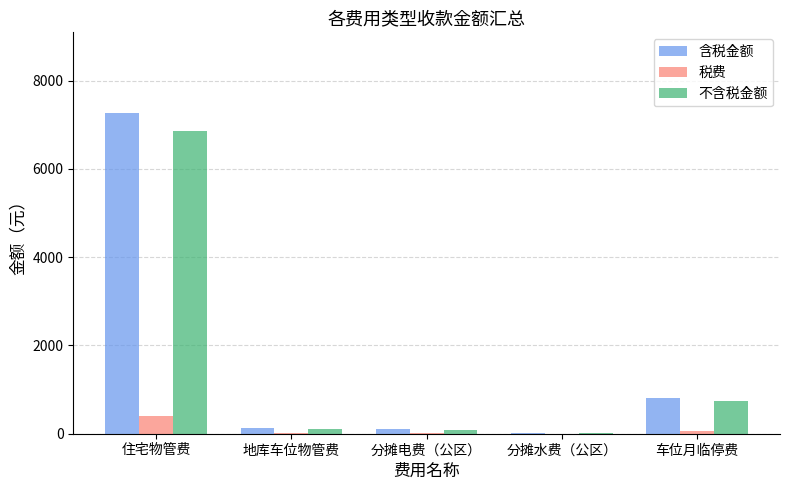

Which category has the highest value in the 不含税金额 series?

住宅物管费